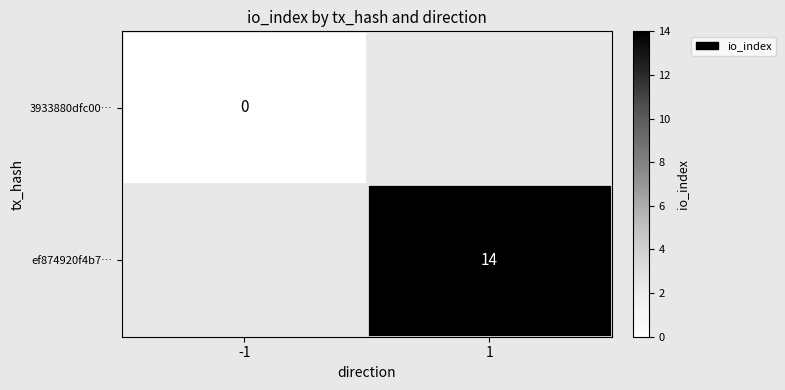

Which has a higher value, -1 or 1?

1